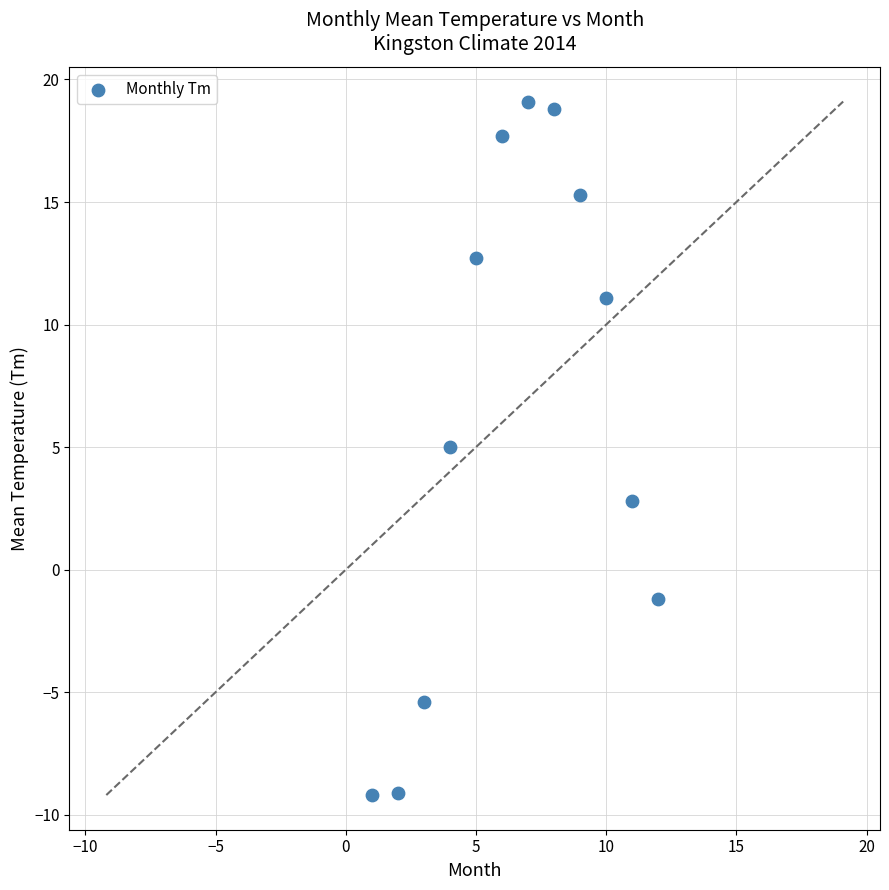

What is the average Y value?

6.5